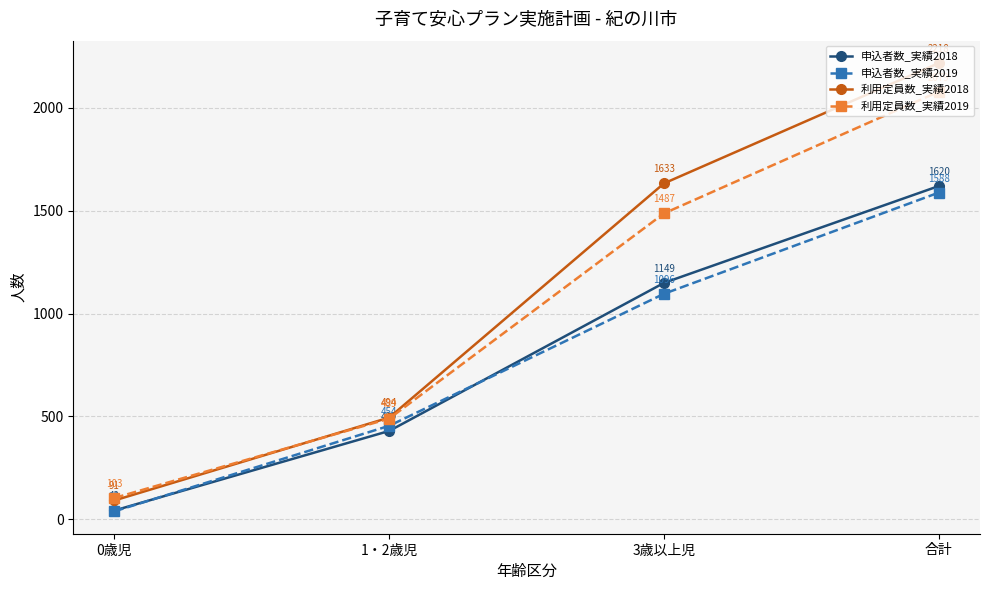

Which series has the largest range (max minus min)?

利用定員数_実績2018